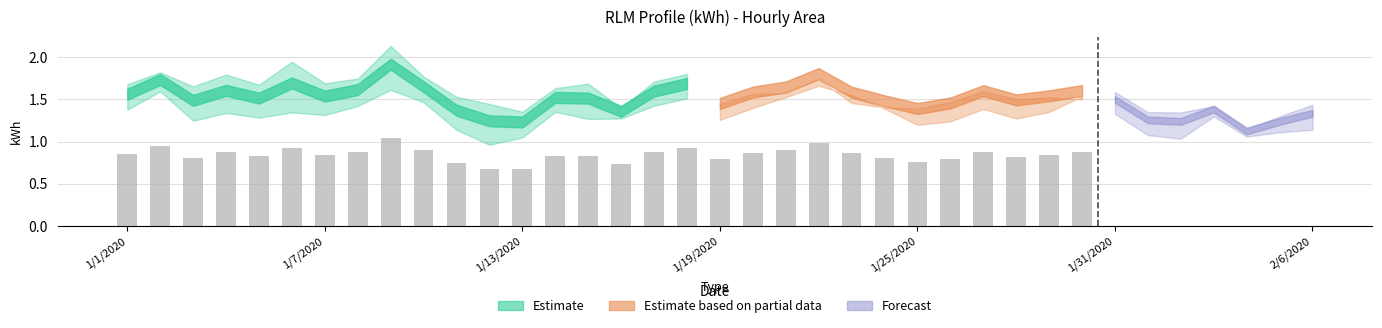

True or false: HR5 has a value of 0.8 at 1/27/2020.

False